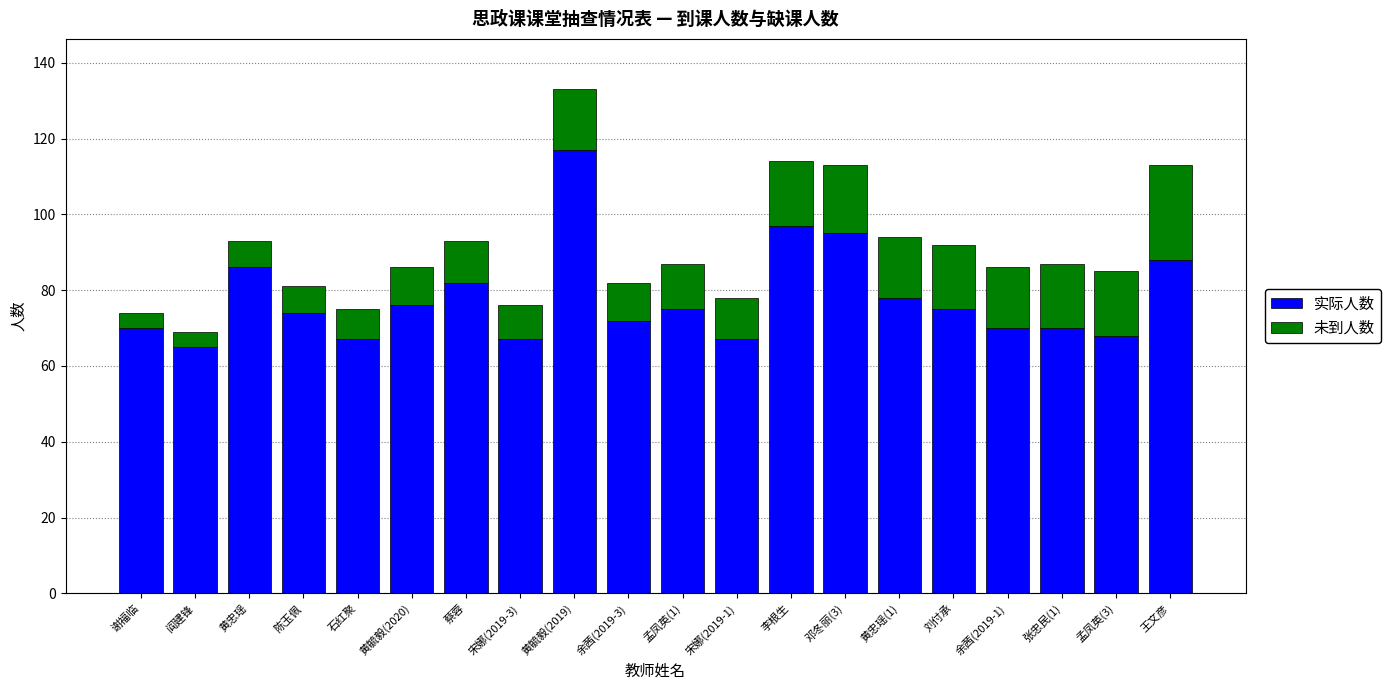

At which label does 实际人数 reach its peak?

黄毓毅(2019)